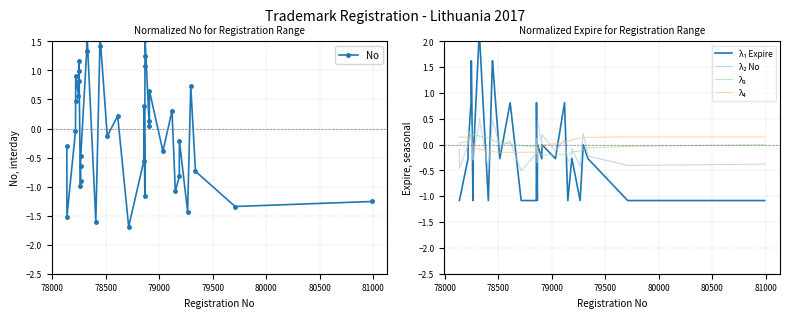

Which series has the widest spread of values?

No